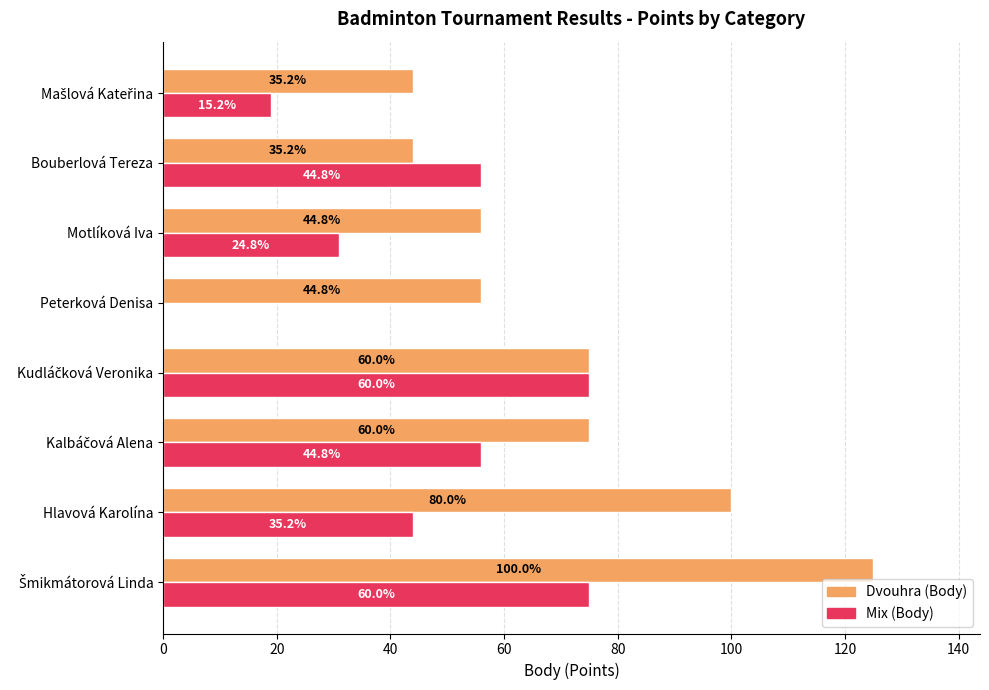

How many bars are there in each group?

2